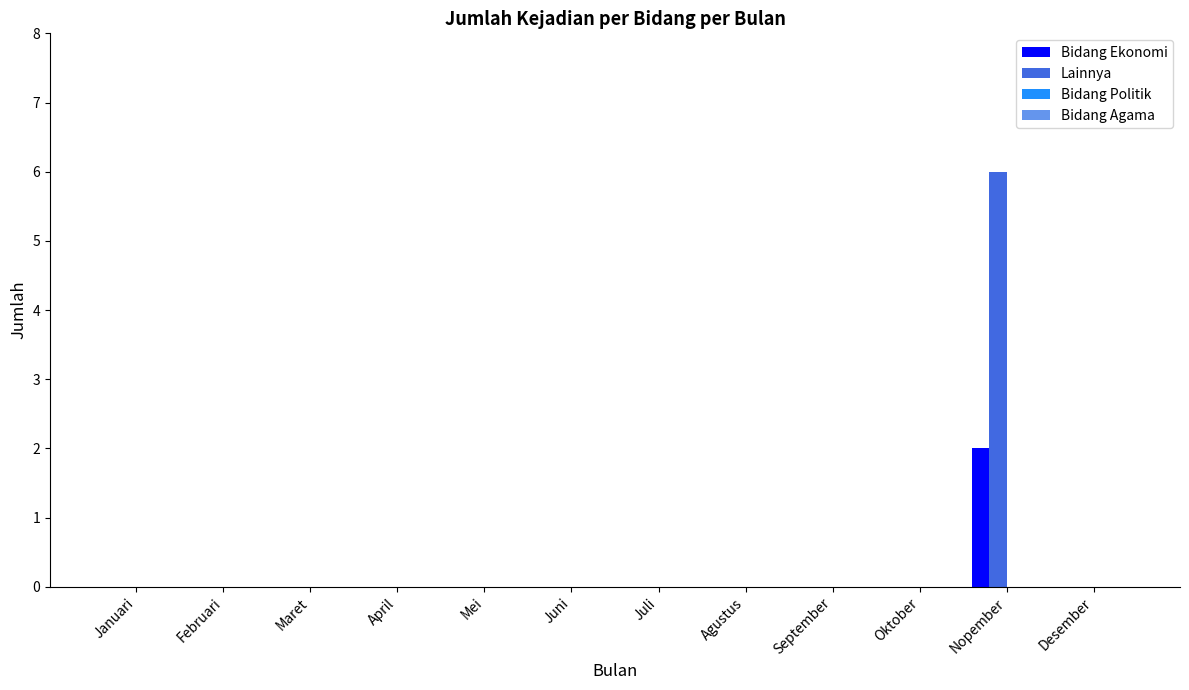

How many groups of bars are there?

12